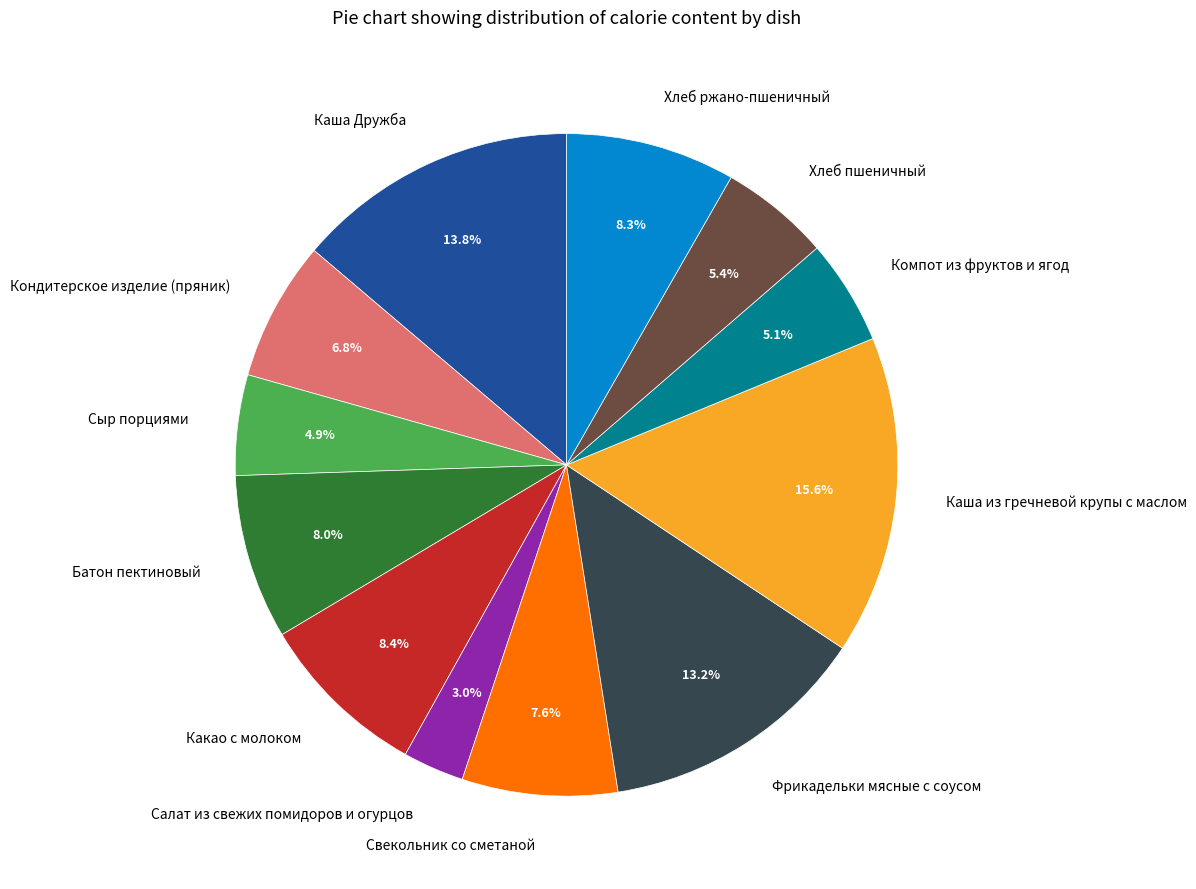

Which category has the smallest portion of the pie?

Салат из свежих помидоров и огурцов